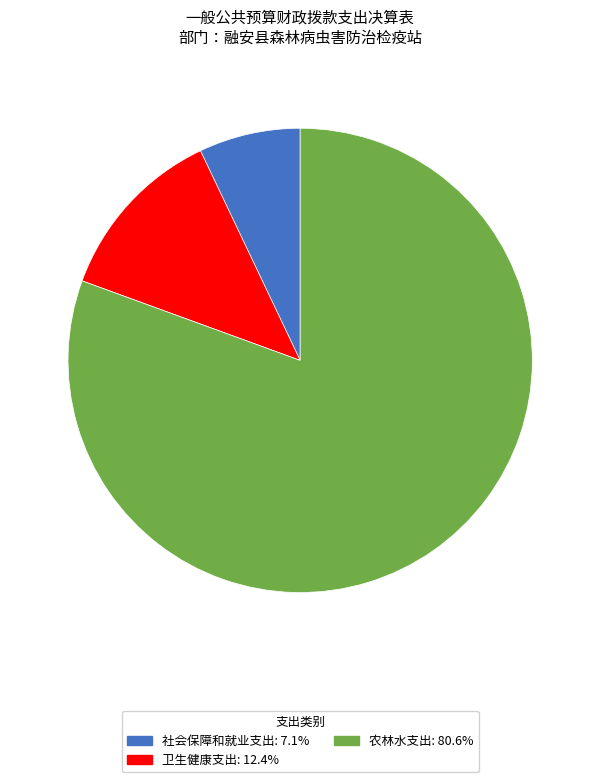

Is the sum of 卫生健康支出 and 社会保障和就业支出 greater than half?

No